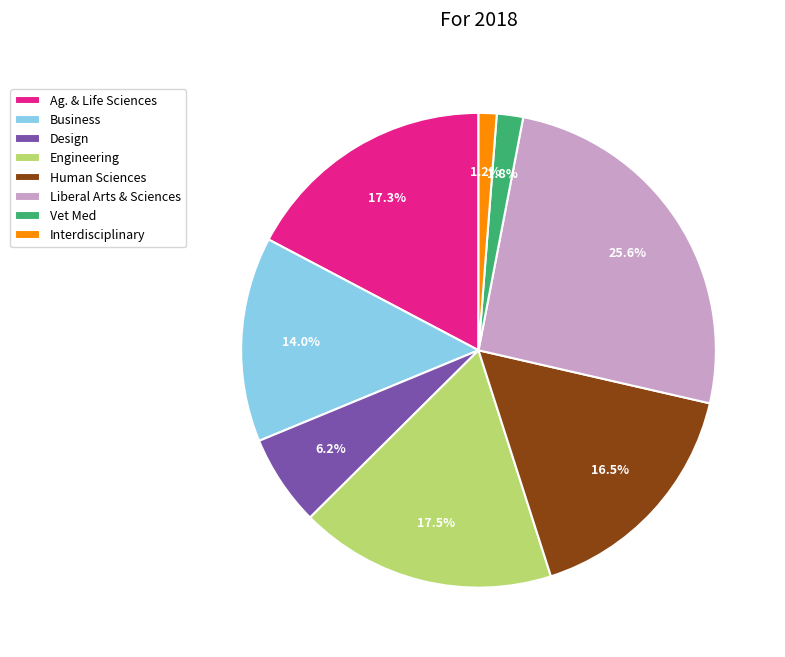

What portion of the pie excludes Liberal Arts & Sciences?

74.4%